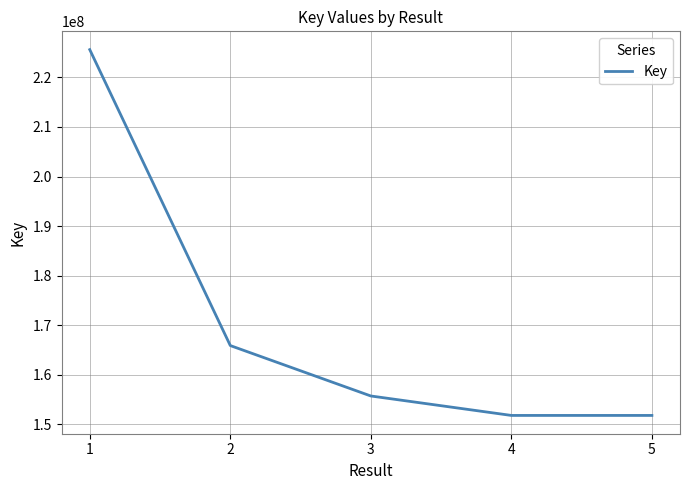

The chart shows a value of 209588669 at 5. True or false?

False